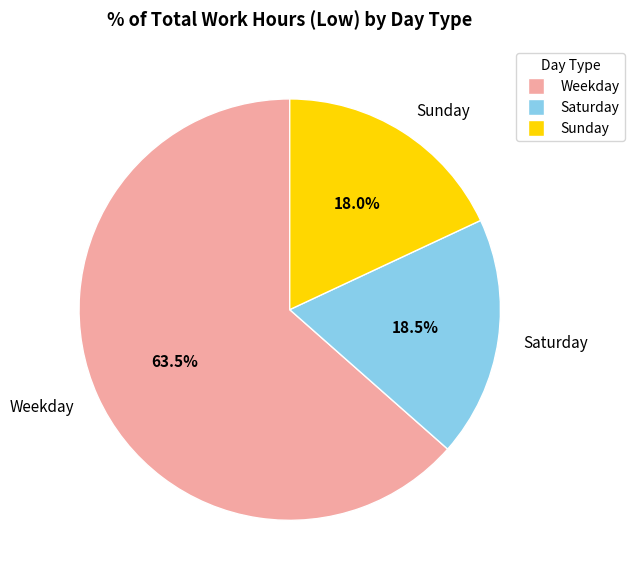

How many segments does this pie chart have?

3